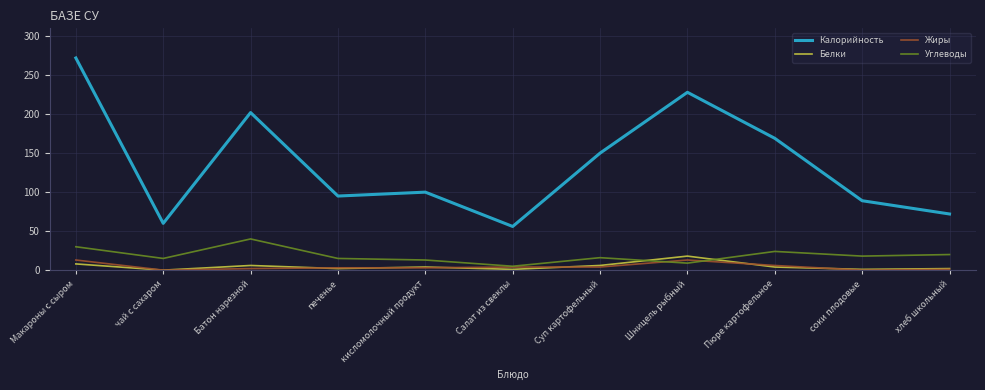

Is it true that Жиры equals 0 at соки плодовые?

True